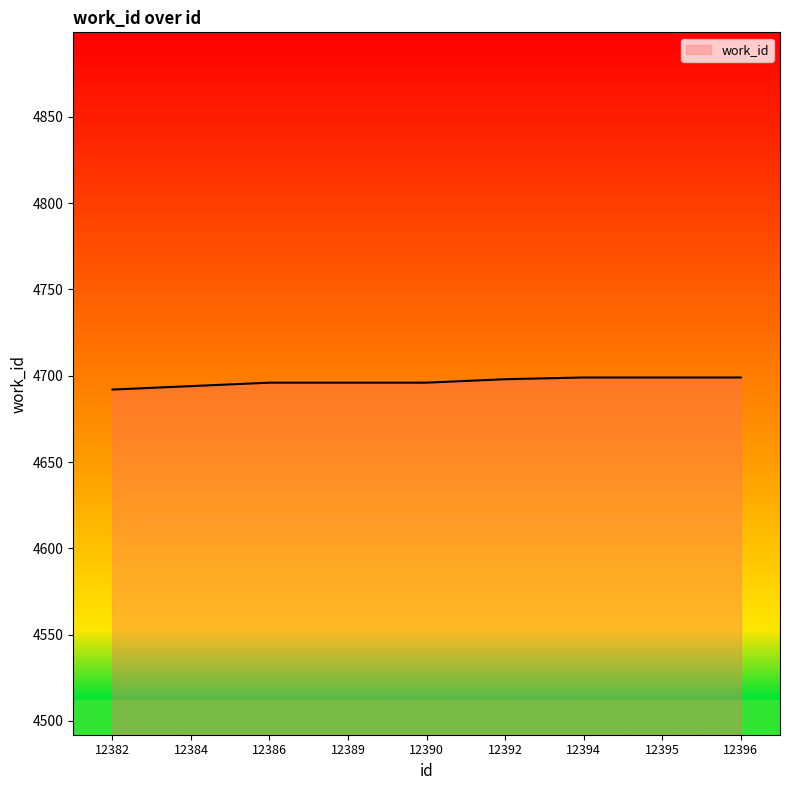

The chart shows a value of 4696 at 12390. True or false?

True